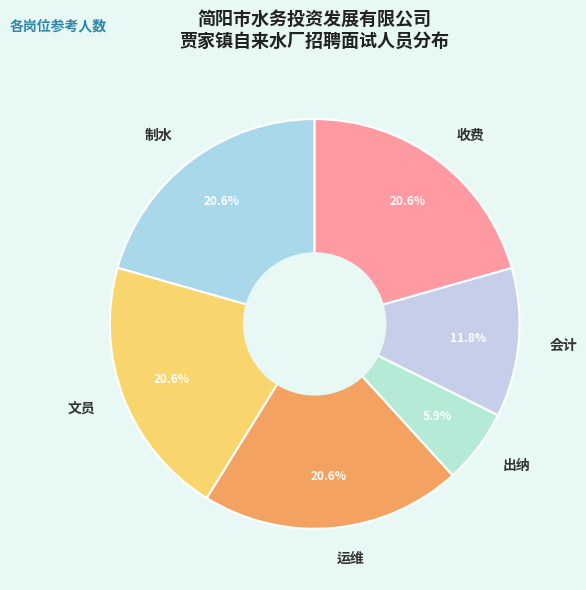

What percentage is the 会计 slice, to the nearest percent?

12%